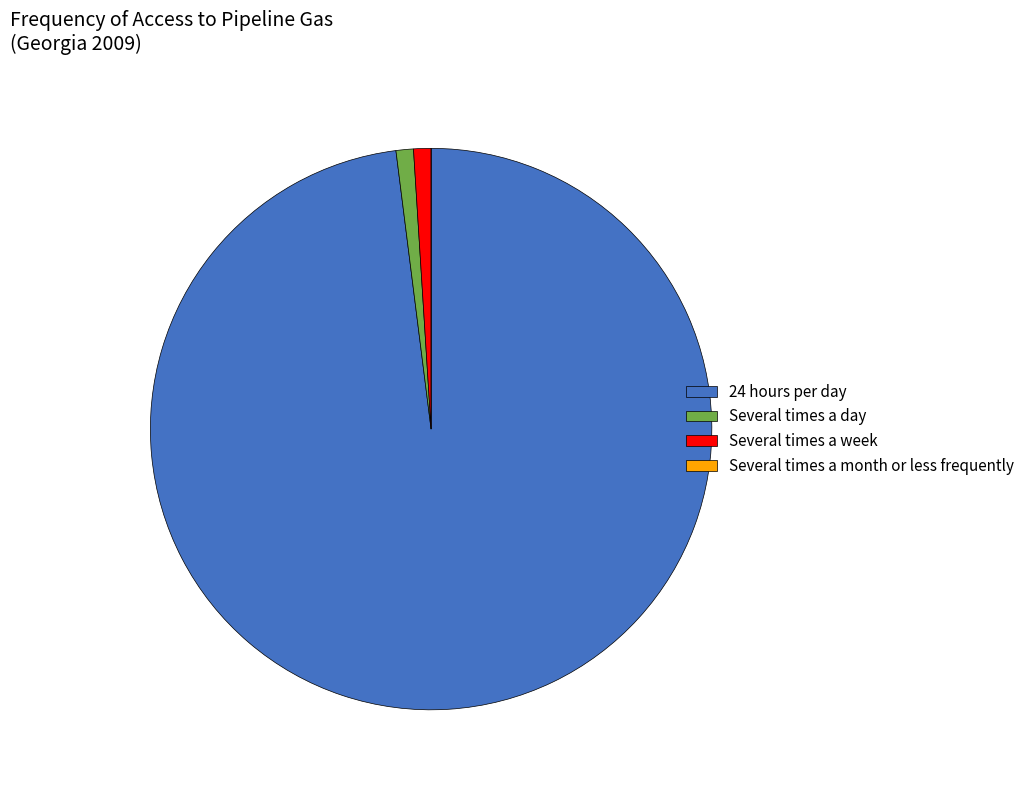

Is the sum of 24 hours per day and Several times a day greater than half?

Yes